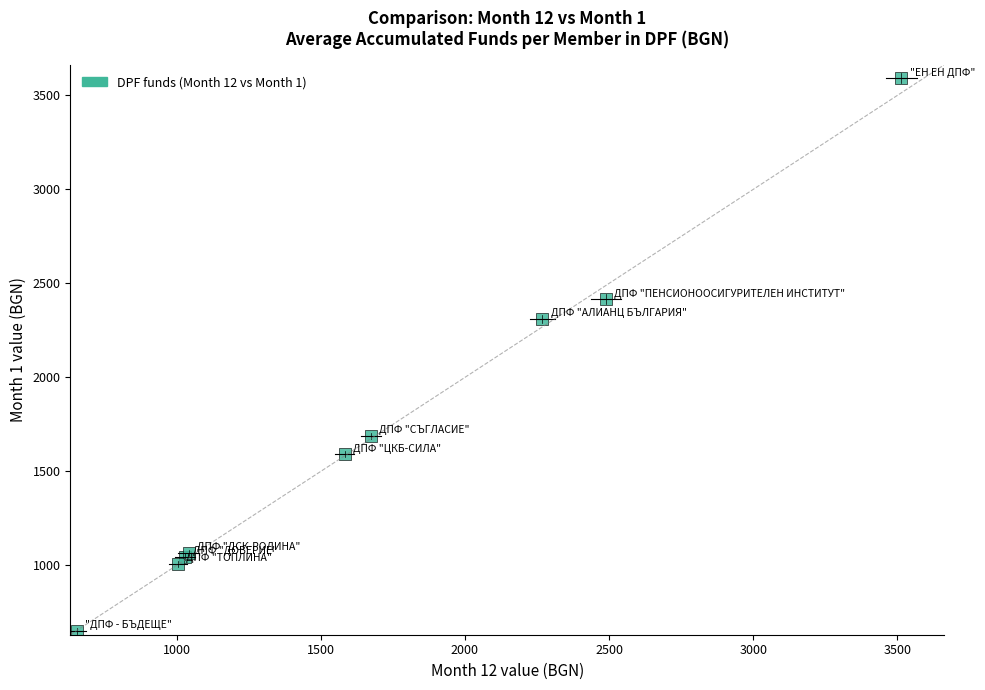

What Y value in the scatter plot is closest to 2120?

2311.1